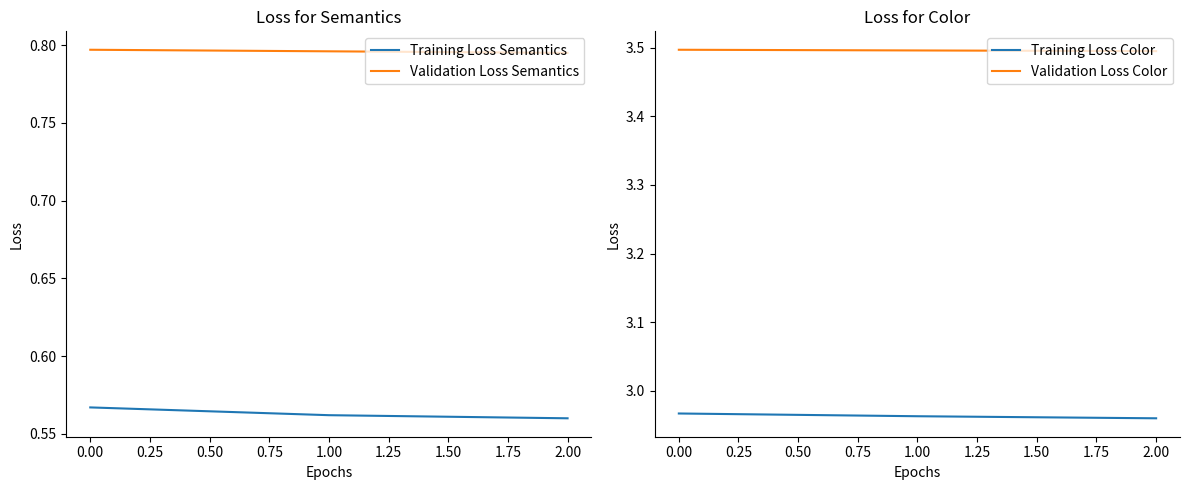

Reading left to right, what are all the values shown in this chart?

Training Loss Semantics: 0.6	0.6	0.6
Validation Loss Semantics: 0.8	0.8	0.8
Training Loss Color: 3.0	3.0	3.0
Validation Loss Color: 3.5	3.5	3.5